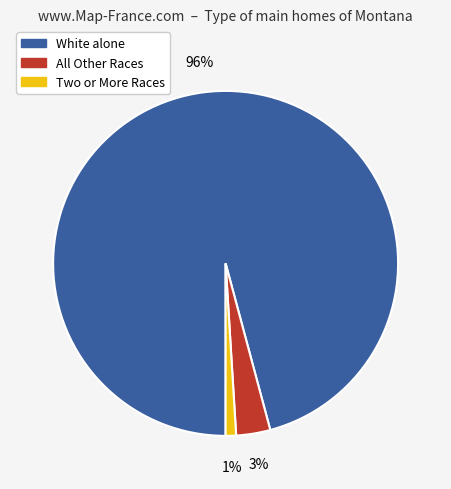

Does any single category account for the majority?

Yes